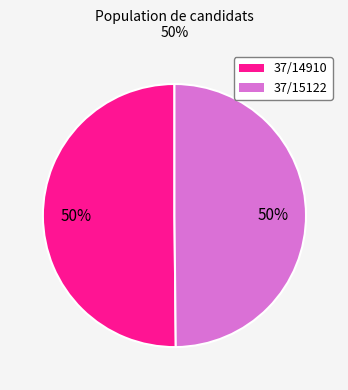

True or false: 37/15122 accounts for 50% of the total.

True